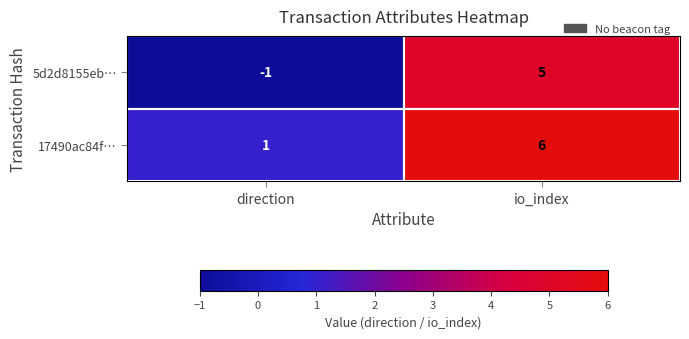

List the labels in order of 17490ac84f… value, smallest first.

direction, io_index